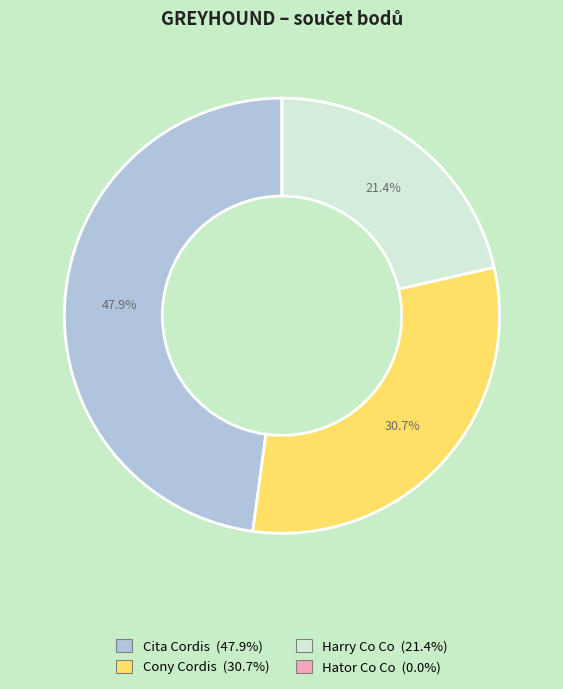

What is the largest slice in the pie chart?

Cita Cordis